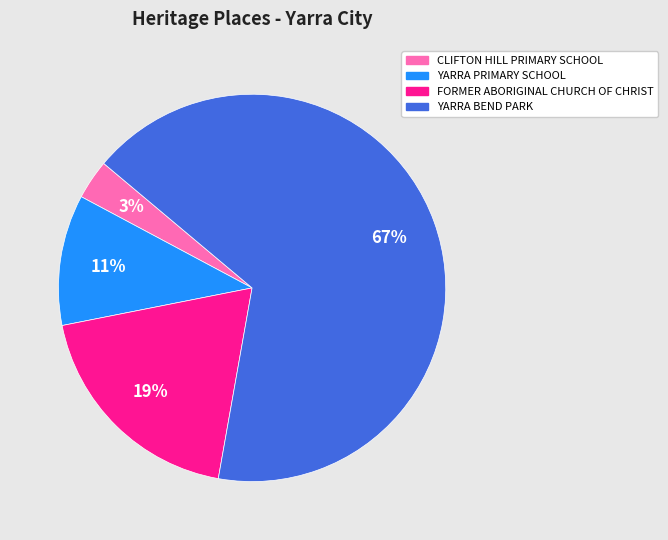

Which slice is the largest?

YARRA BEND PARK